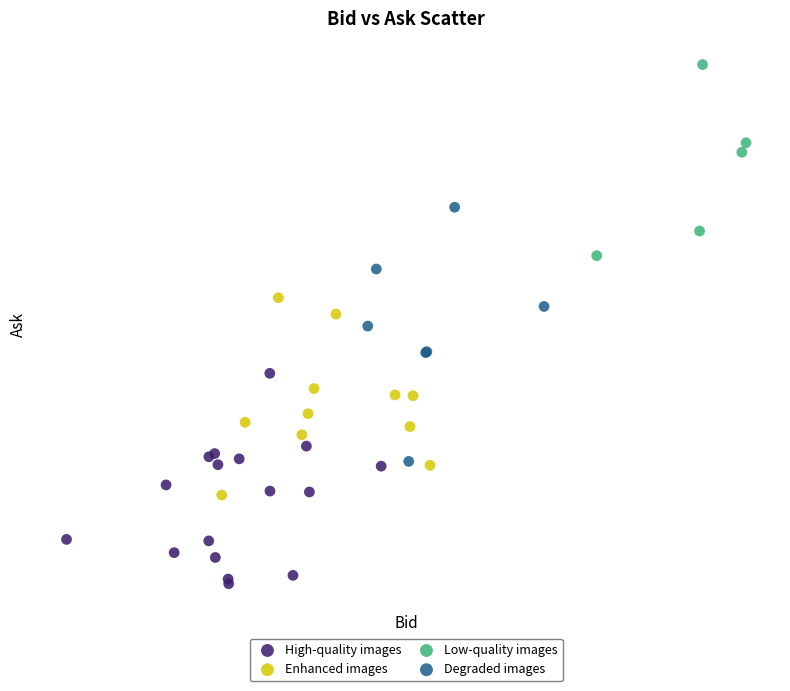

What are all the series names shown in the legend?

High-quality images, Enhanced images, Low-quality images, Degraded images